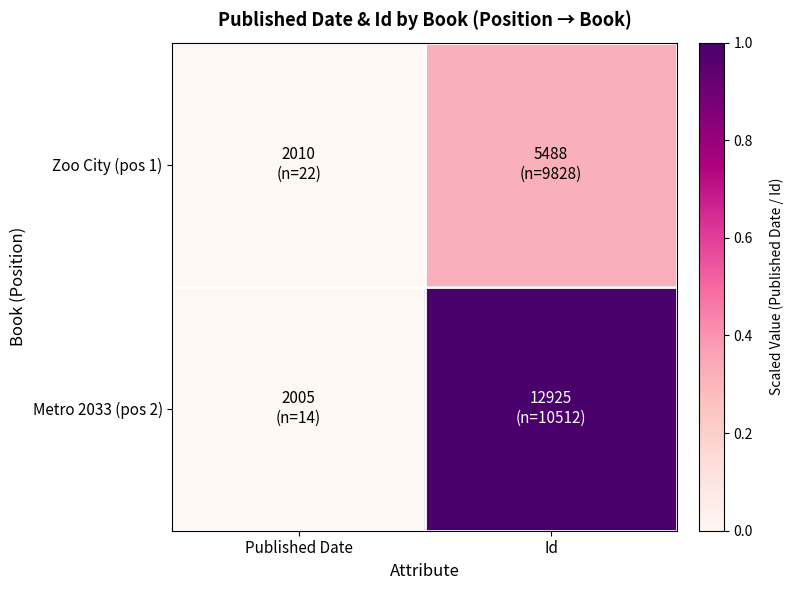

What is the greatest value displayed?

1.0